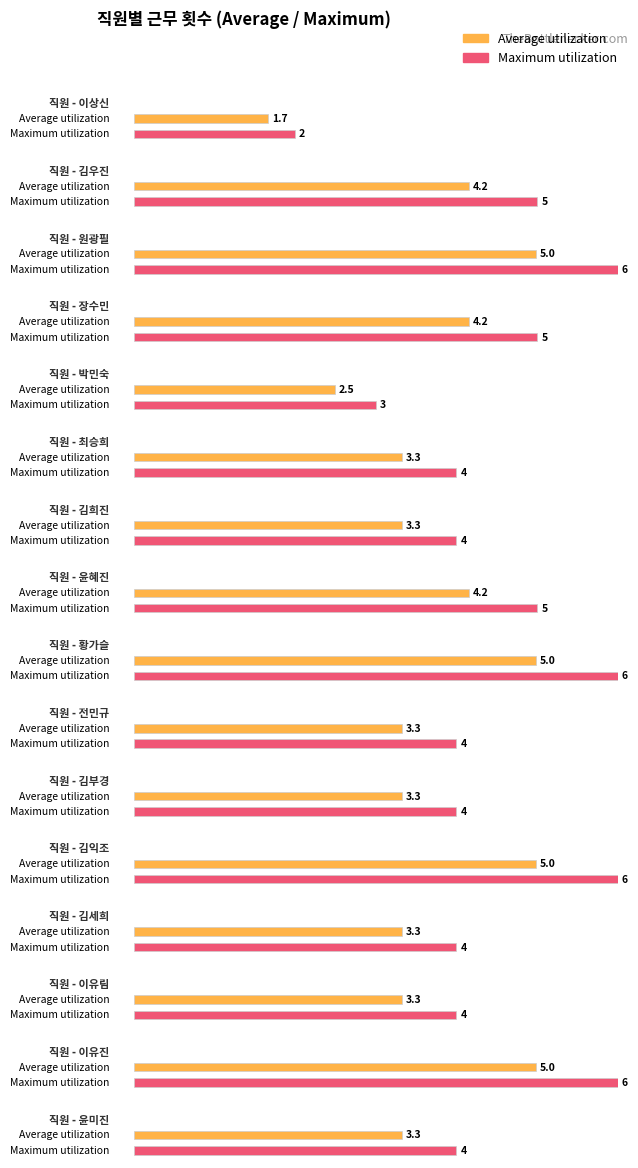

How many bars are there in each group?

2